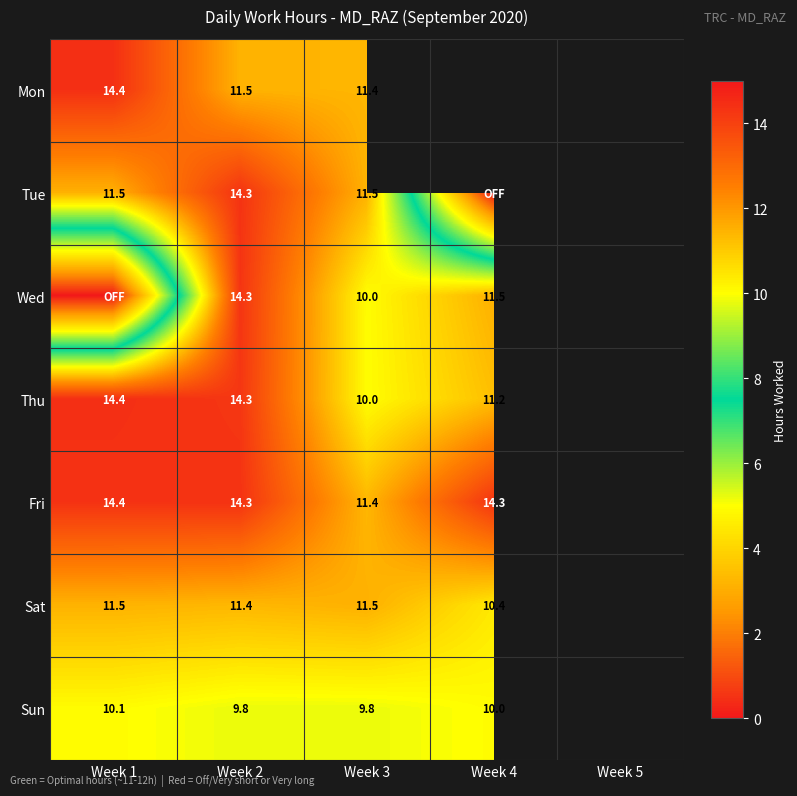

Is the value of Tue at Week 3 greater than the value of Sat at Week 4?

Yes